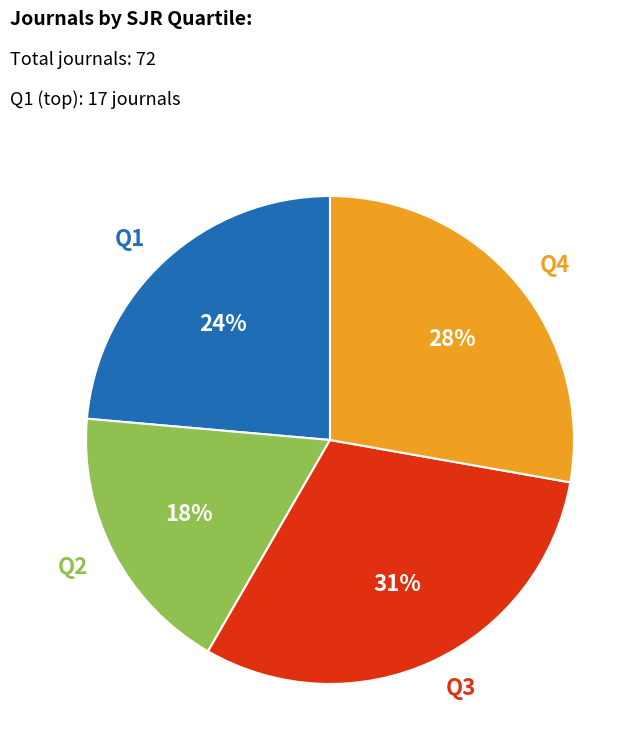

How many segments does this pie chart have?

4